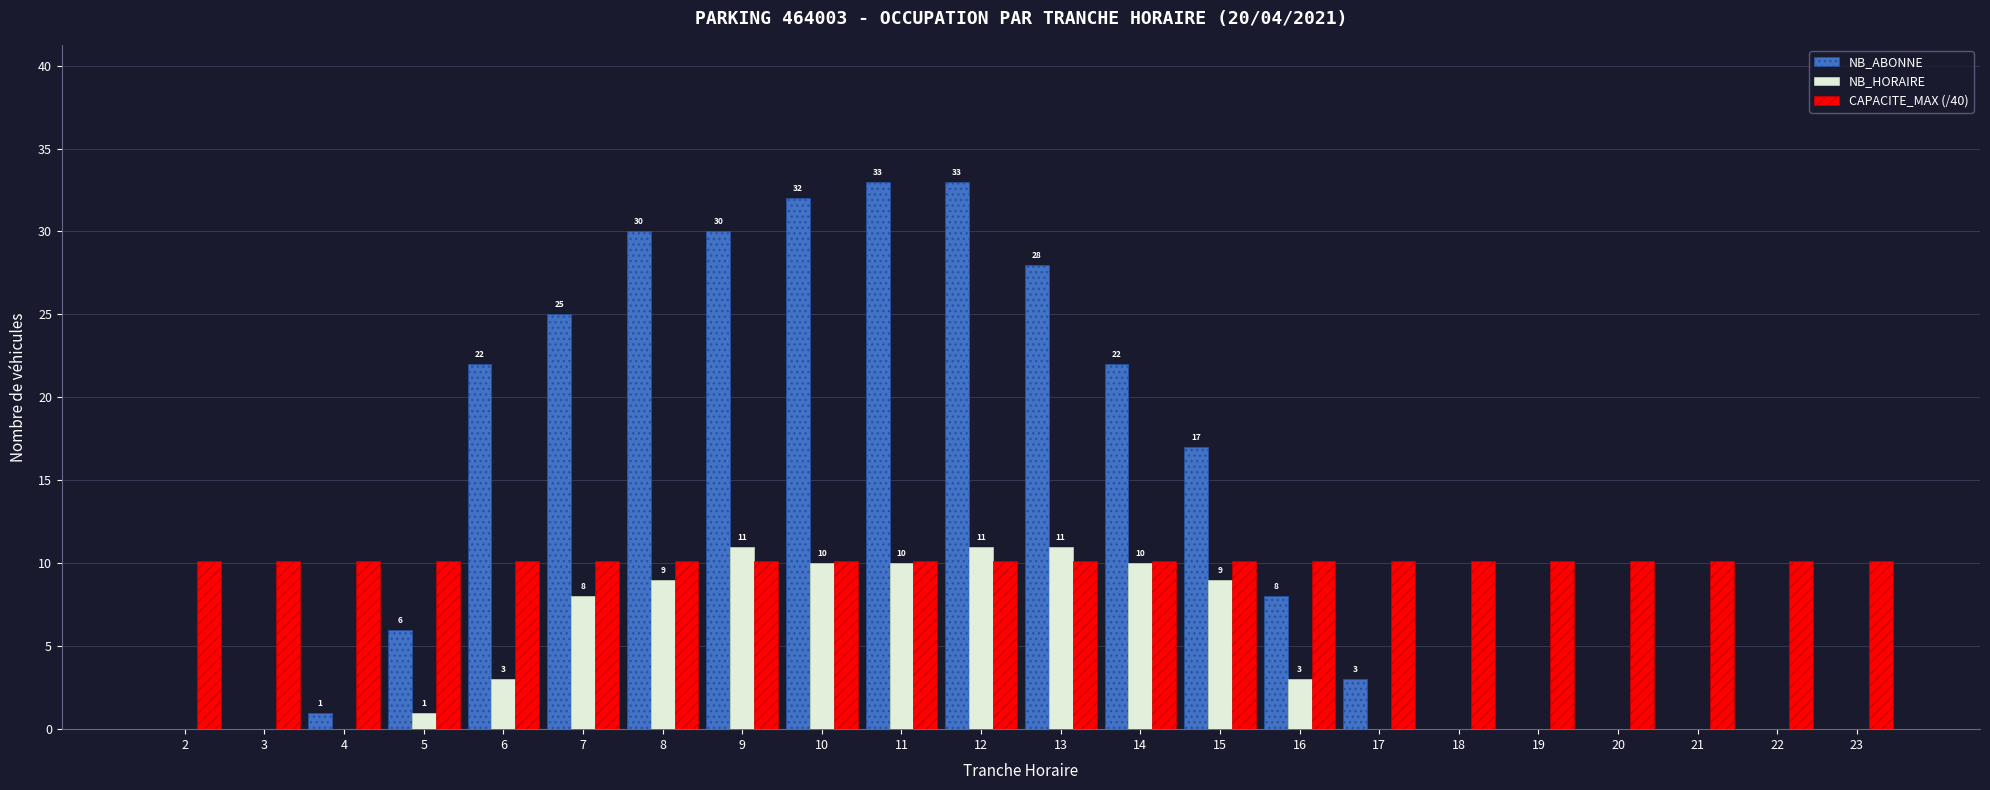

What is the sum of all NB_HORAIRE values?

96.0